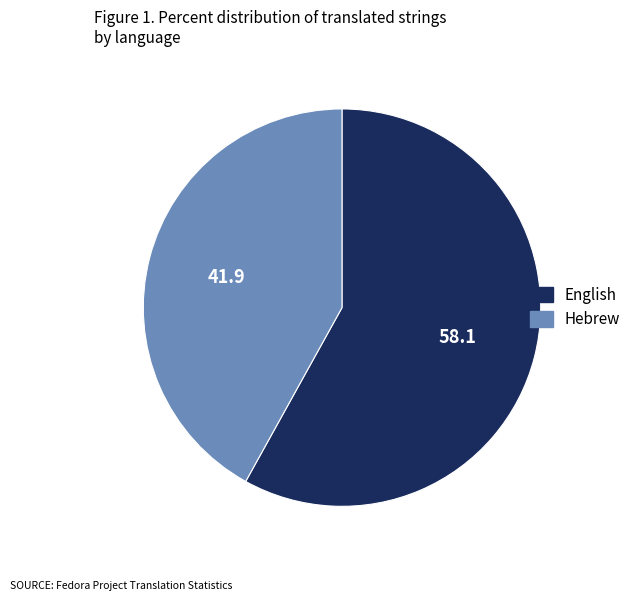

Rank the categories by value from lowest to highest.

Hebrew, English